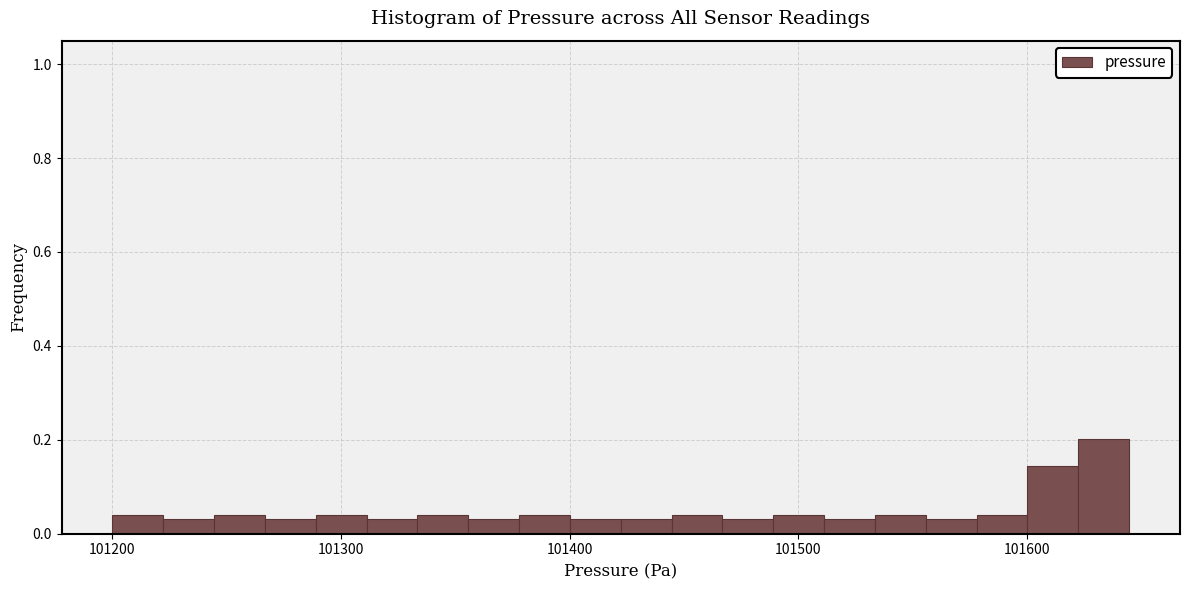

Read against the x-axis, roughly where is the centre of the tallest bar?

101630